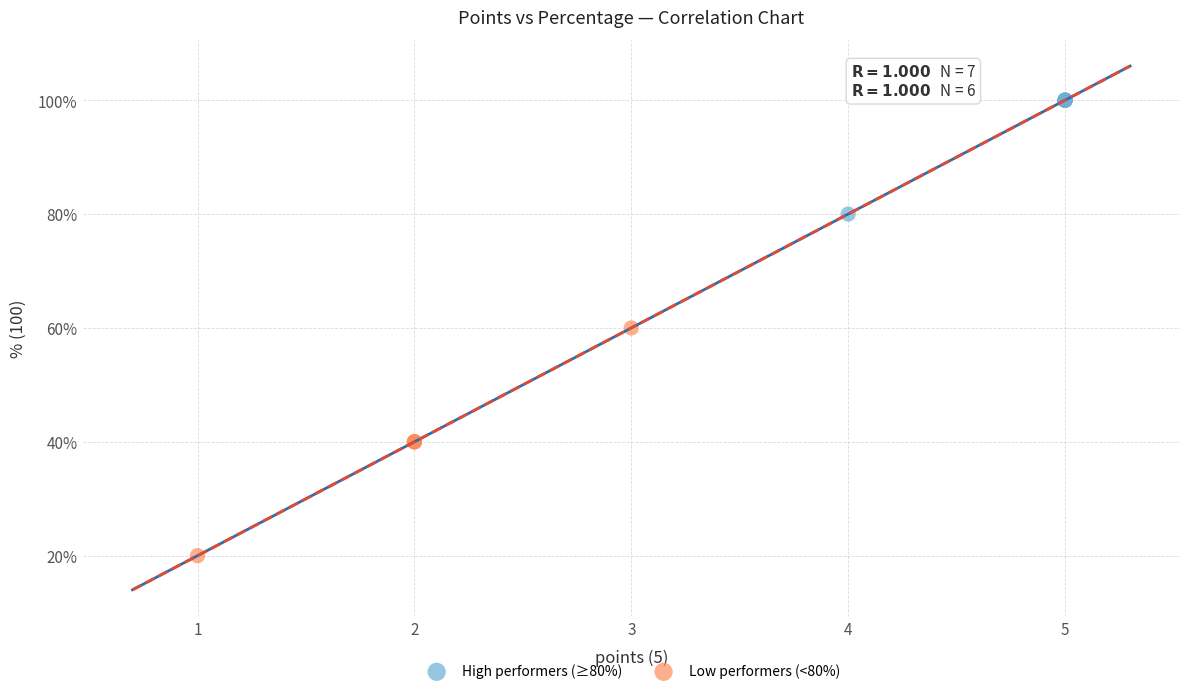

Which series has the widest spread of Y values?

Low performers (<80%)